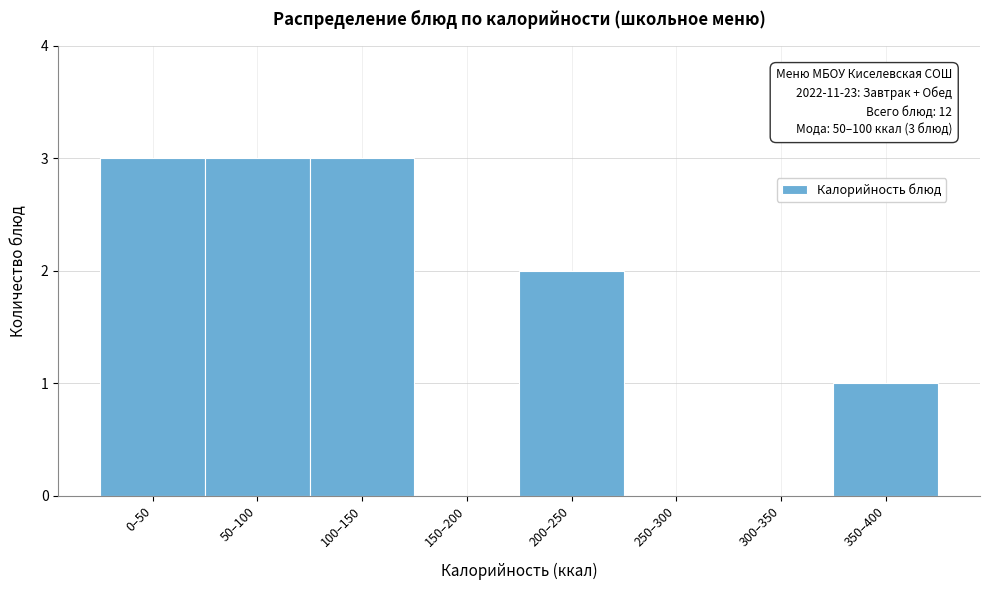

Reading left to right, list all the values displayed in this chart.

0–50=3	50–100=3	100–150=3	150–200=0	200–250=2	250–300=0	300–350=0	350–400=1